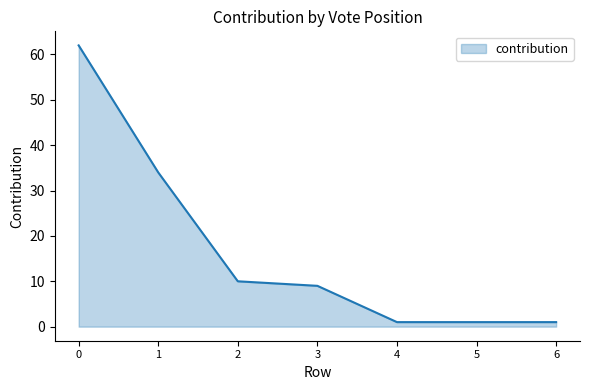

What is the maximum value shown in the chart?

62